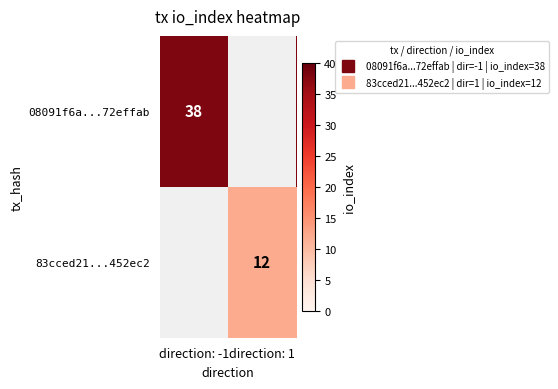

At how many categories does at least one series exceed 37?

1